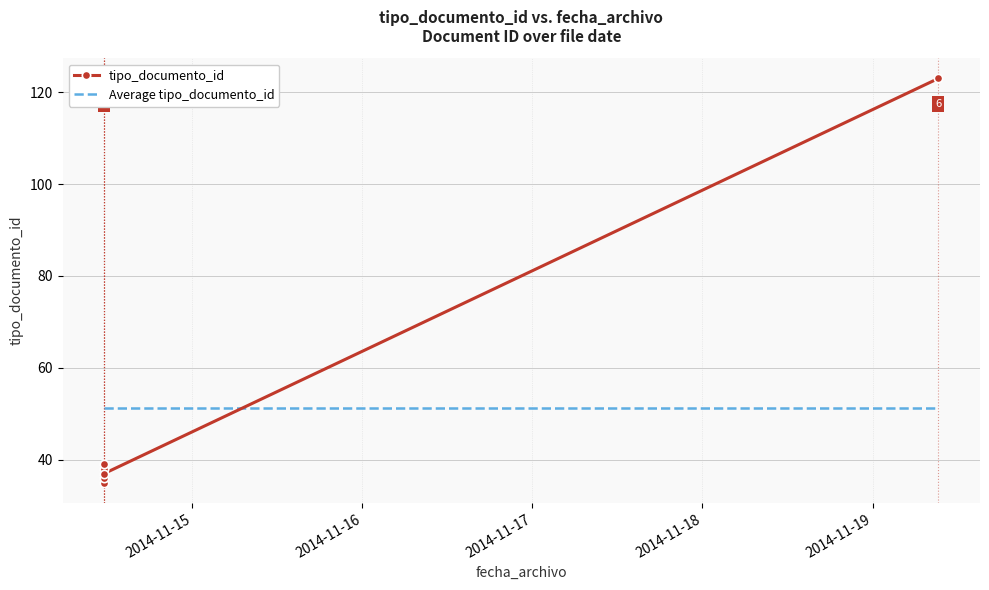

Which series changed the most between 2014-11-17 and 2014-11-18?

tipo_documento_id